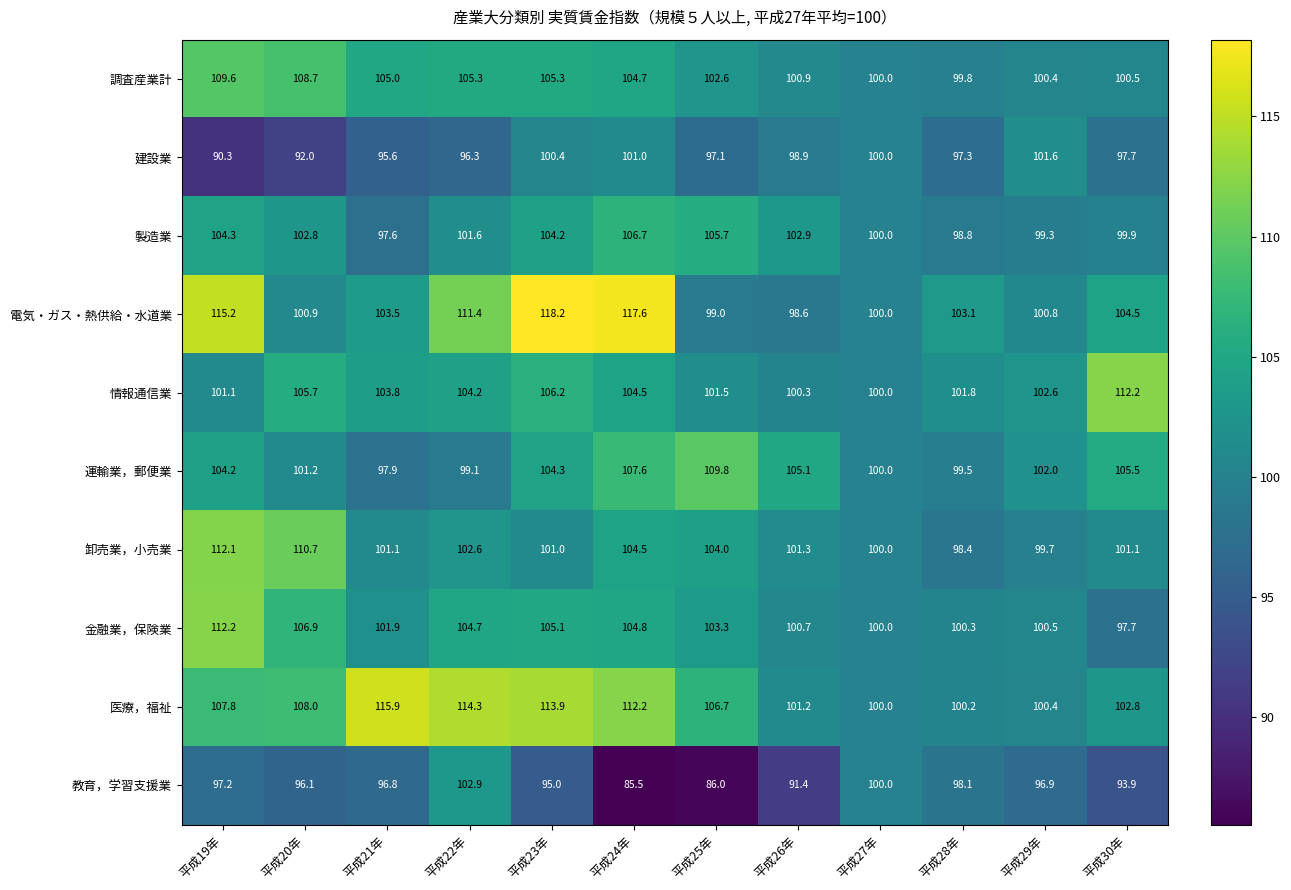

Between 平成21年 and 平成22年, which series saw the biggest shift?

電気・ガス・熱供給・水道業